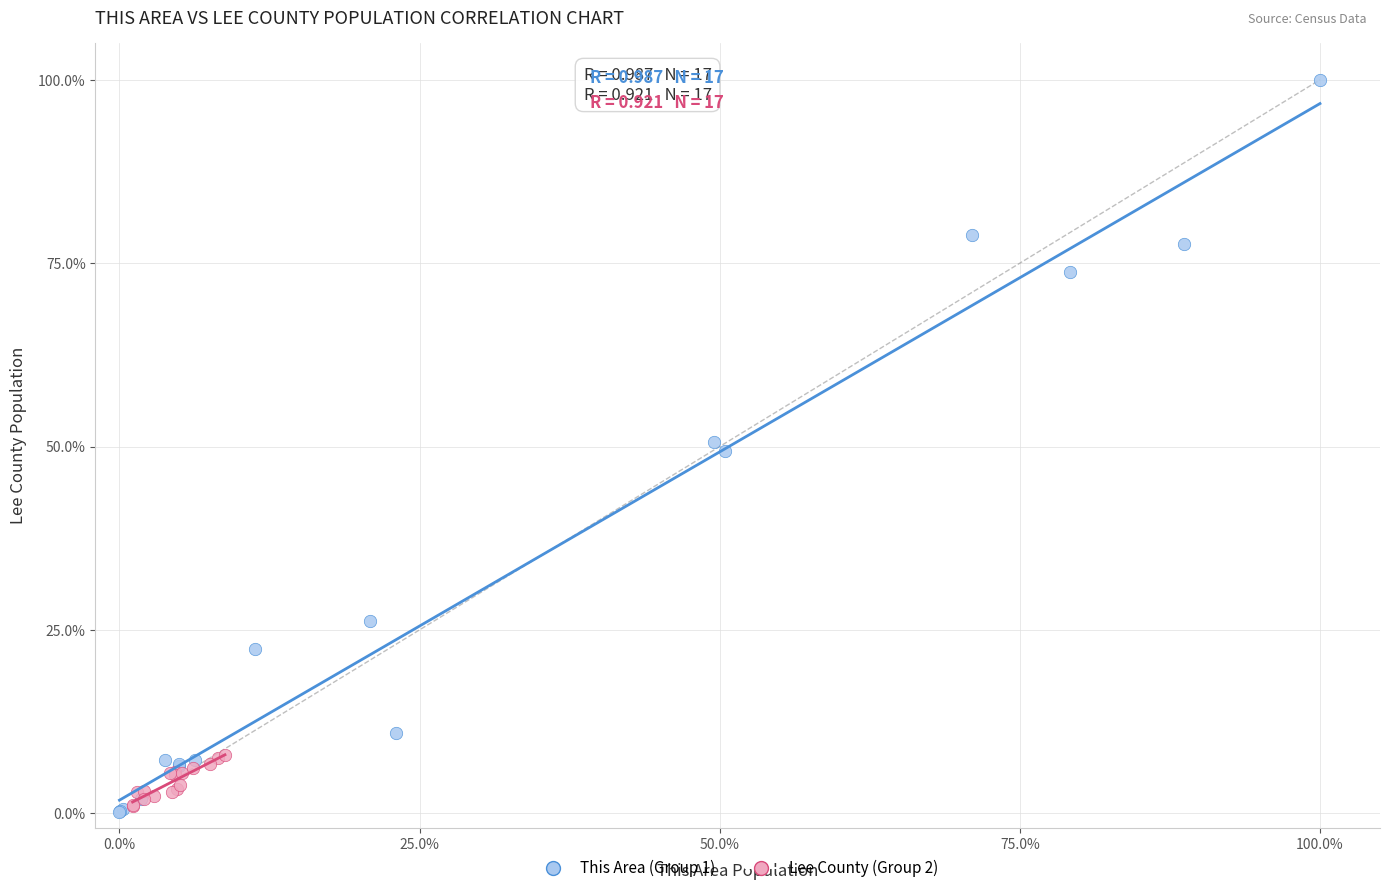

Which series reaches the maximum Y coordinate?

This Area (Group 1)